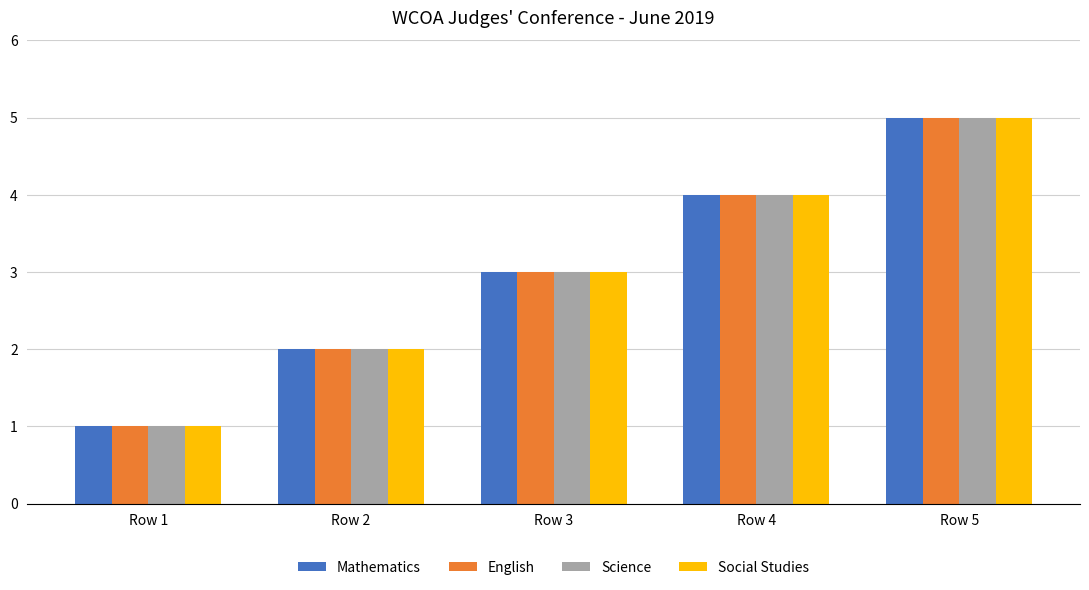

The value of Mathematics at Row 1 is 0. True or false?

False